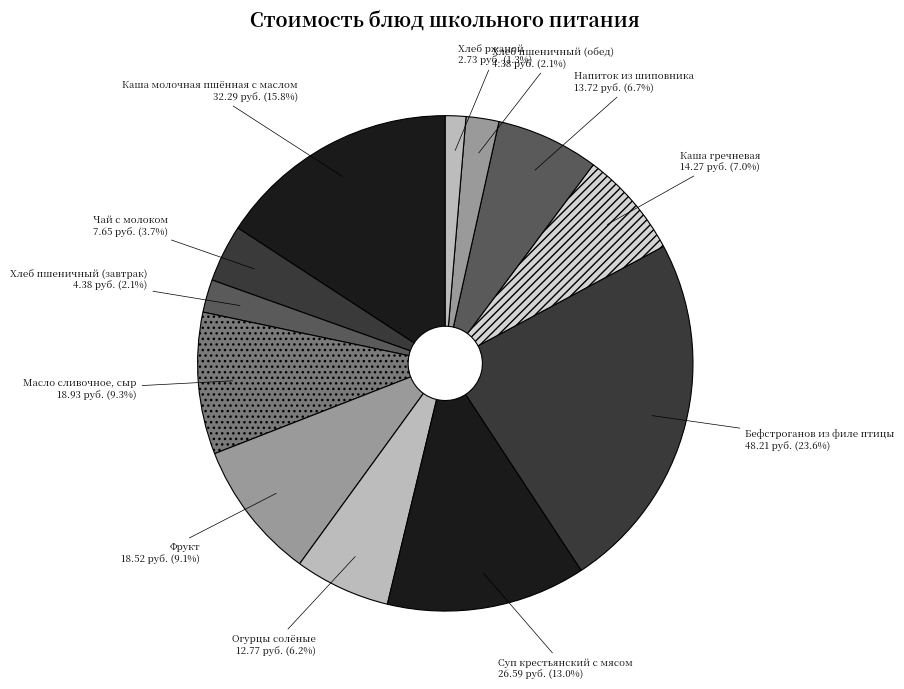

Do Хлеб ржаной and Хлеб пшеничный (завтрак) together represent more than half of the pie?

No